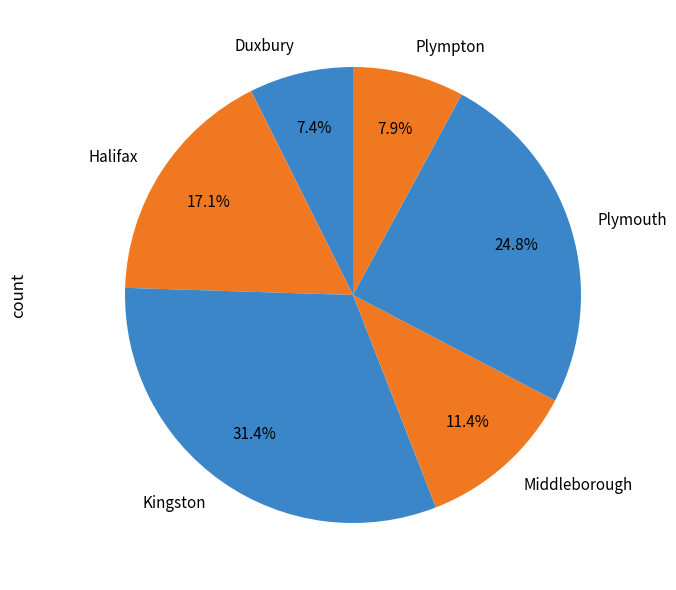

How many segments does this pie chart have?

6